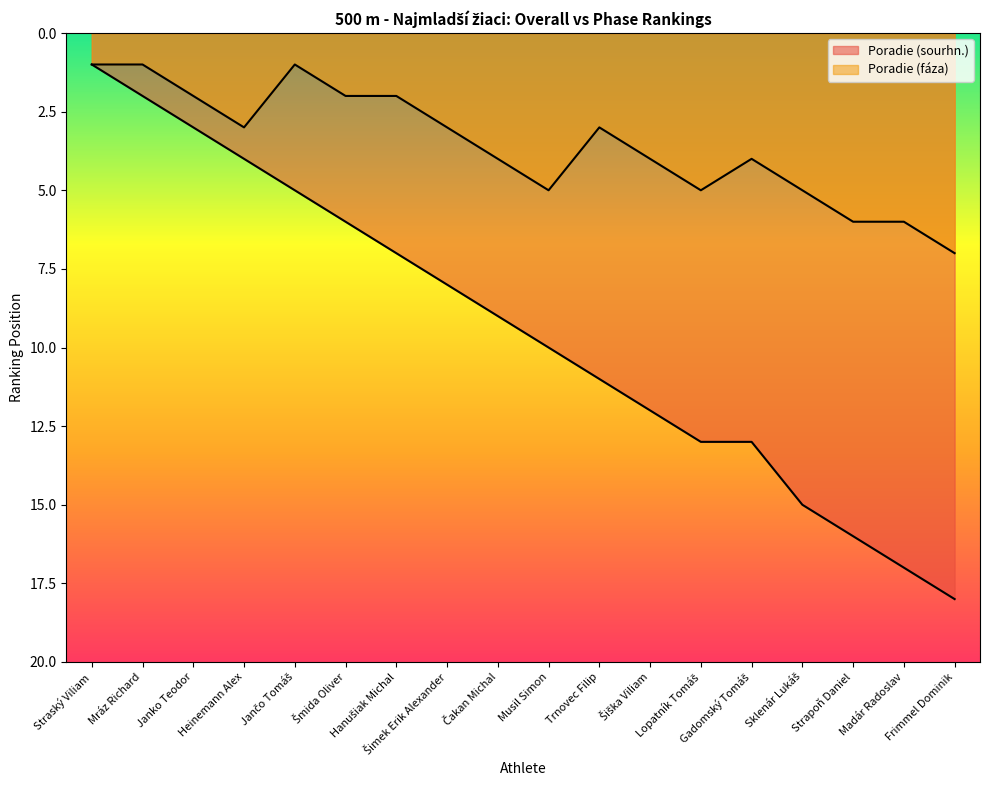

The Poradie (fáza) series shows 2 at Hanušiak Michal. True or false?

True